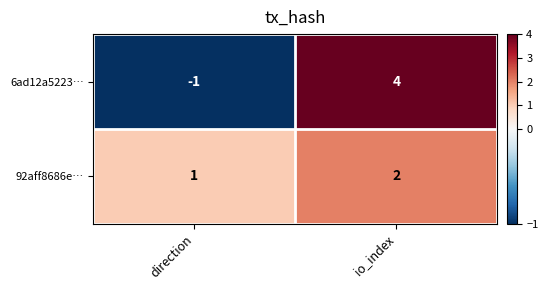

At which label is 92aff8686e… closest to 1?

direction